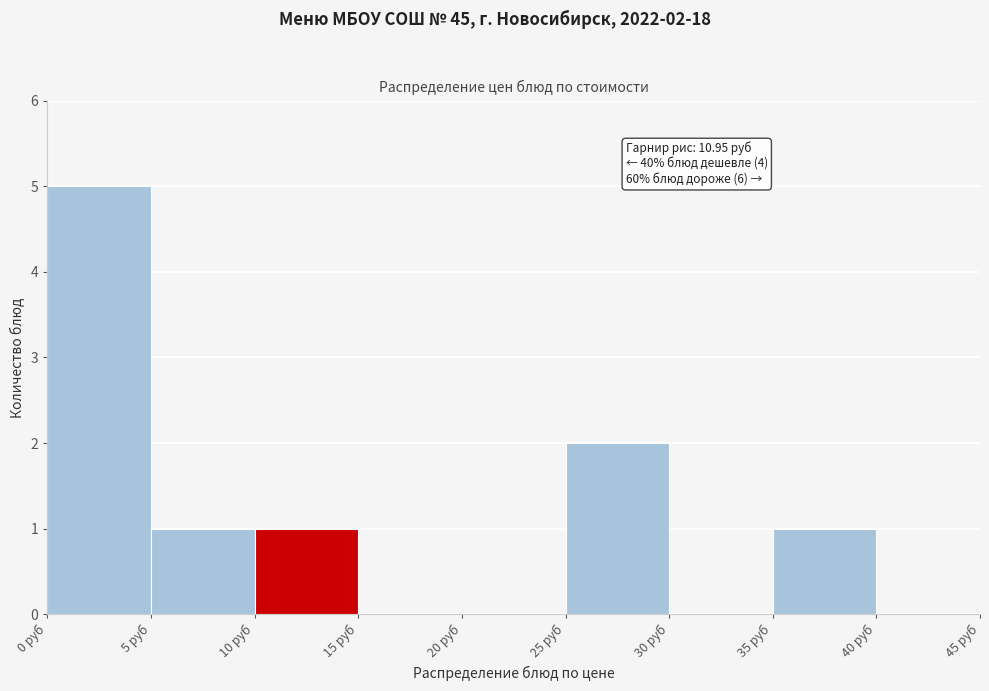

Which range on the x-axis has the tallest bar?

0 to 5